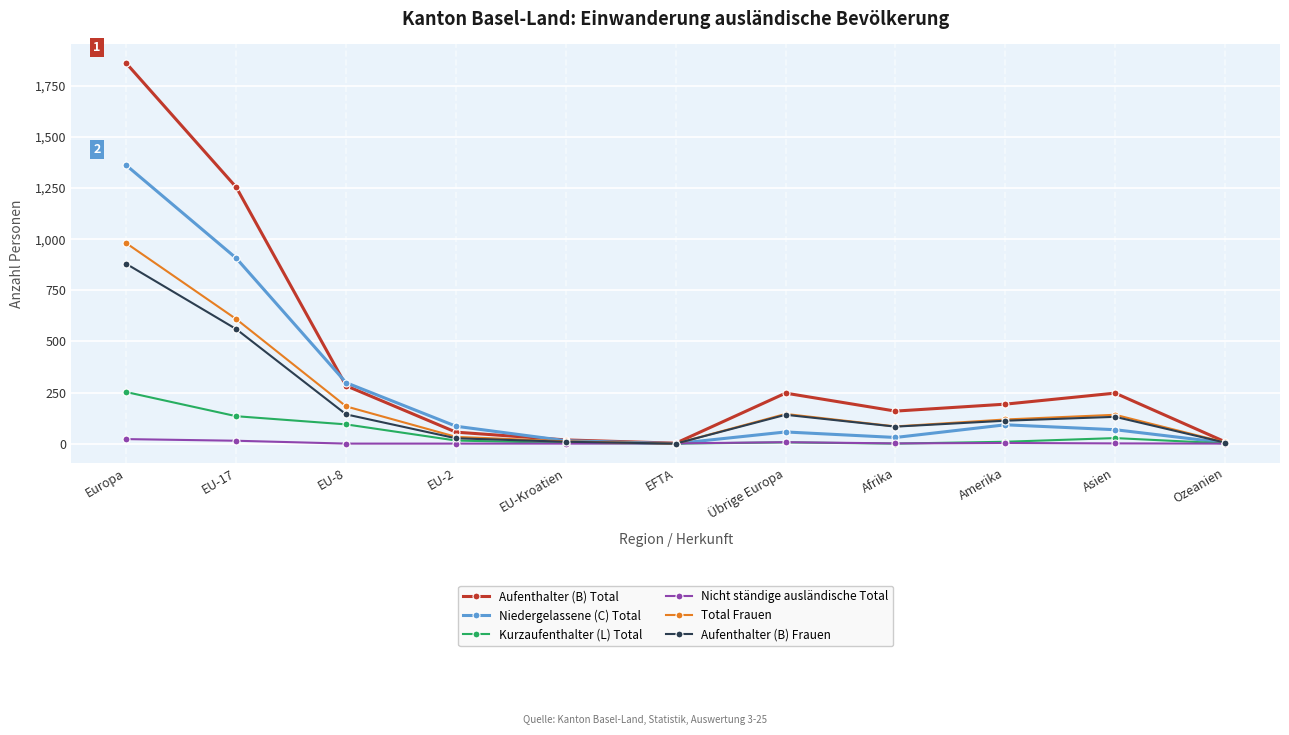

What is the maximum value for Niedergelassene (C) Total?

1361